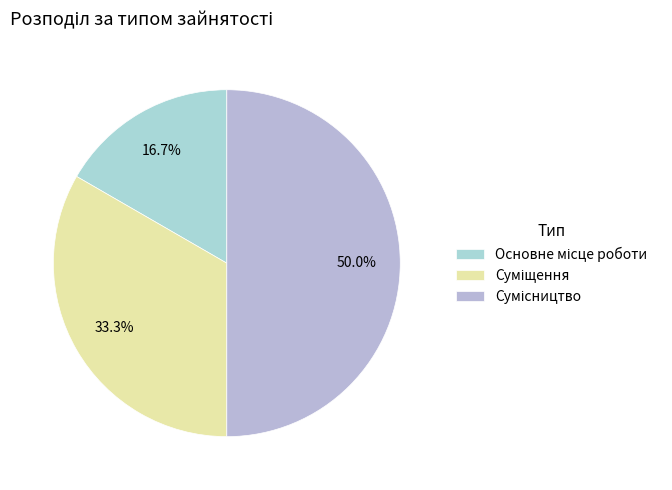

Approximately how many times larger is the value at Суміщення compared to Основне місце роботи?

2.0